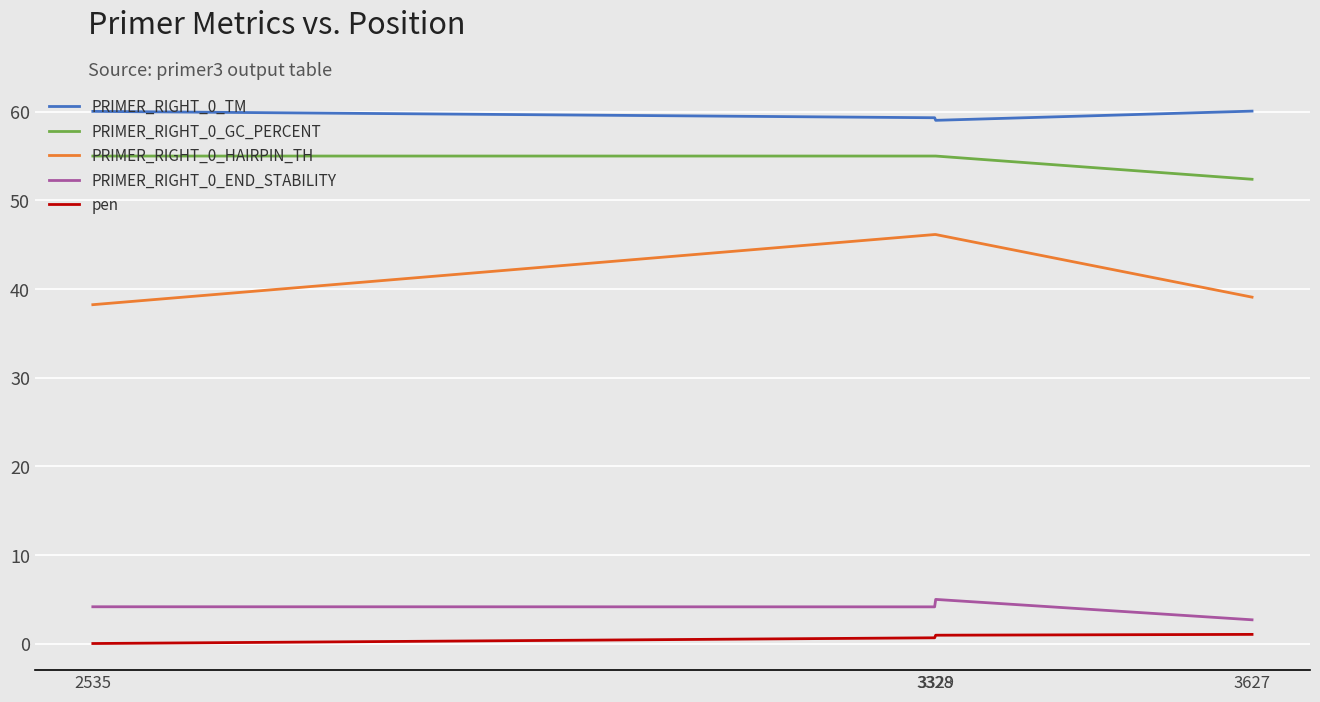

True or false: pen and PRIMER_RIGHT_0_TM cross at least once.

False